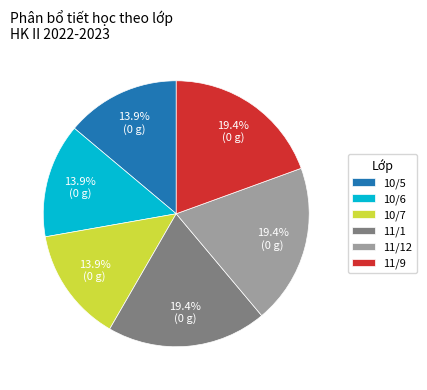

To the nearest percent, what is the average slice percentage?

17%